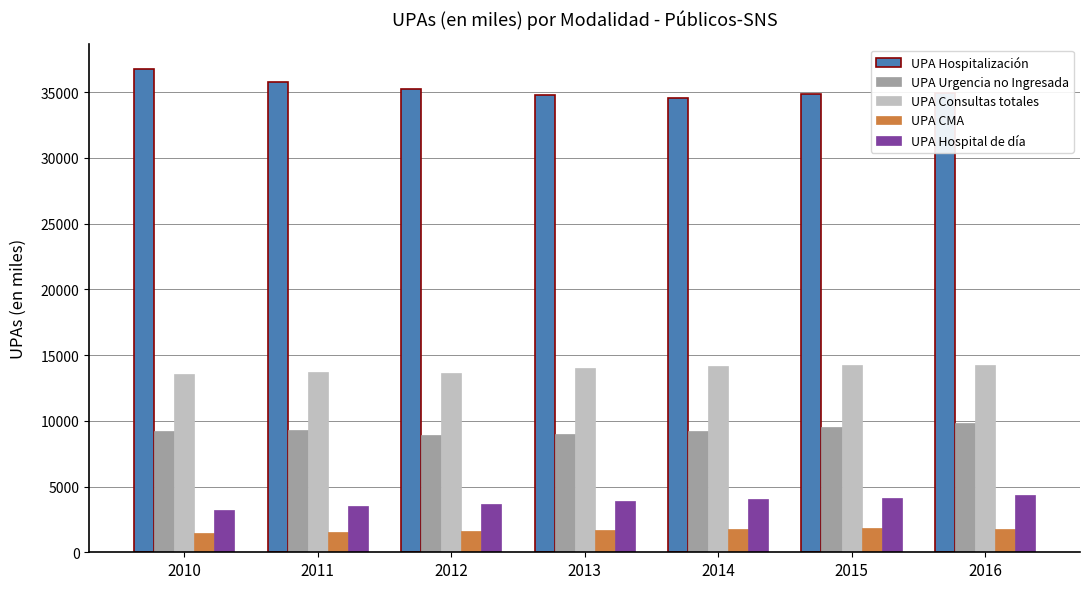

At 2014, list the series in order from smallest to largest.

UPA CMA, UPA Hospital de día, UPA Urgencia no Ingresada, UPA Consultas totales, UPA Hospitalización